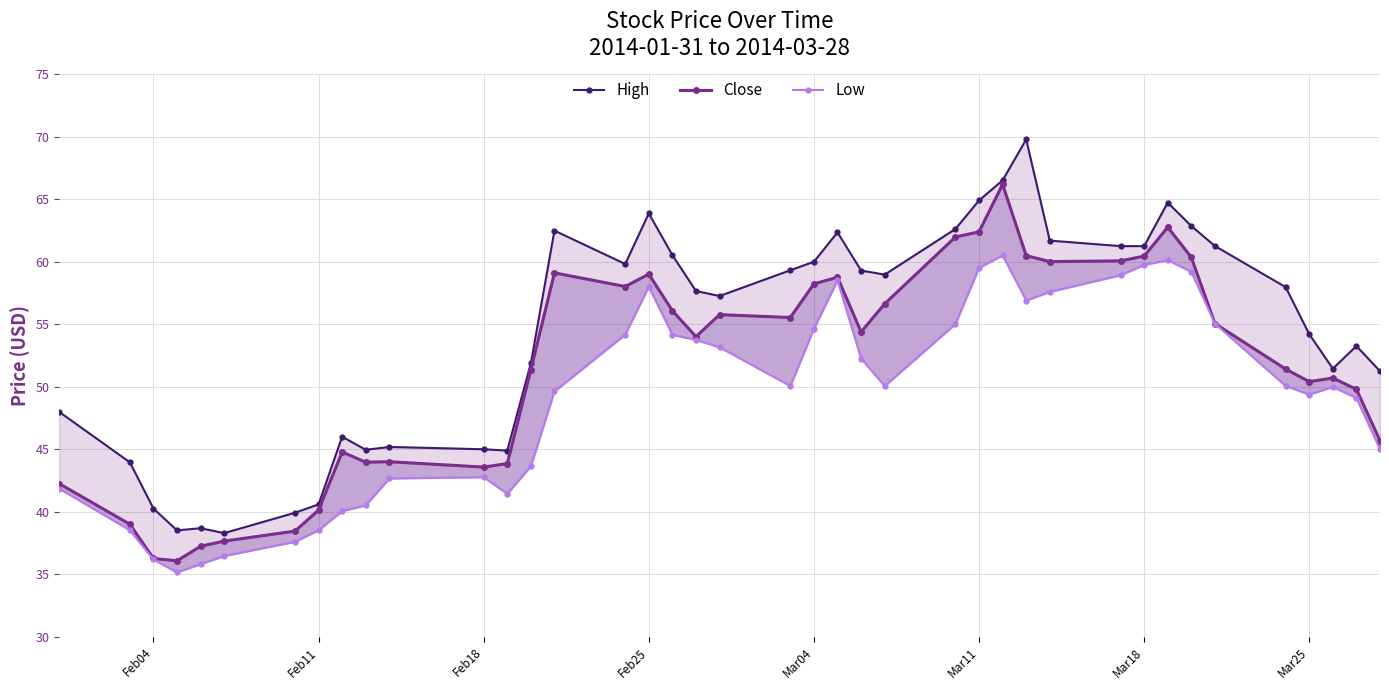

True or false: Low and Close intersect in this chart.

False